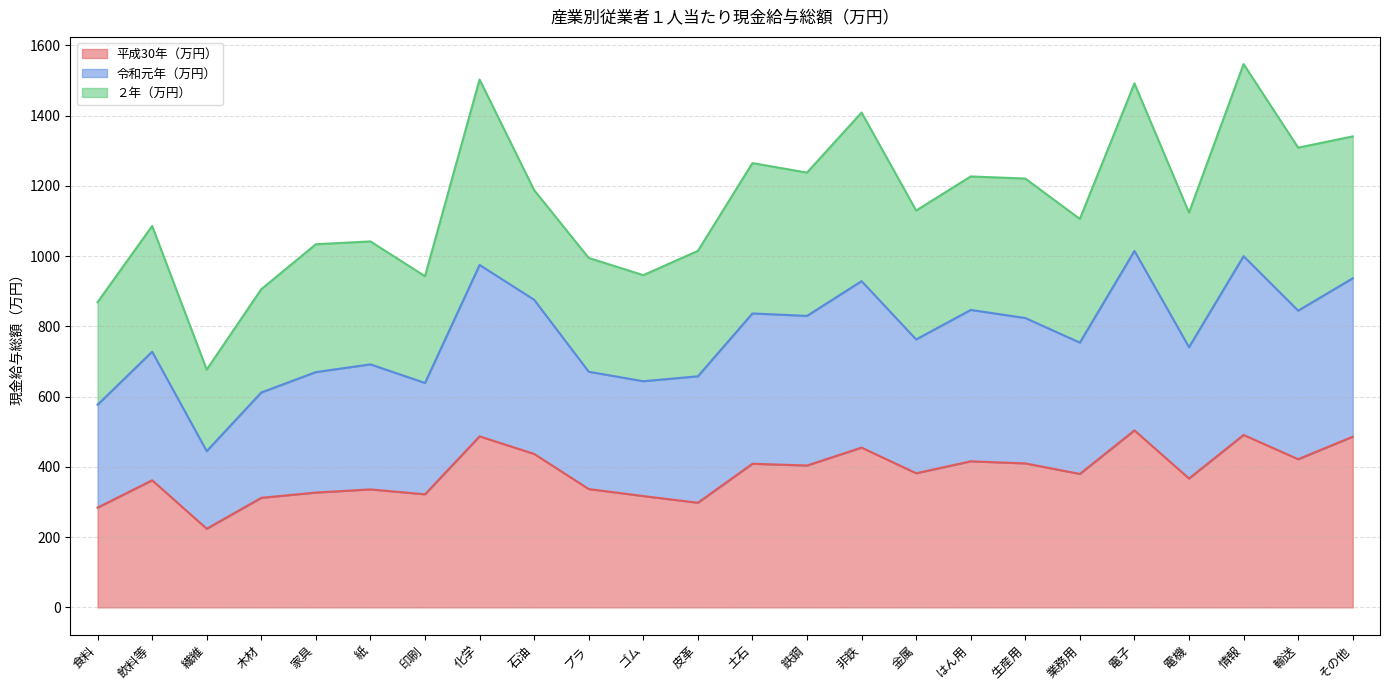

How many data points in 平成30年（万円） are above 382?

11